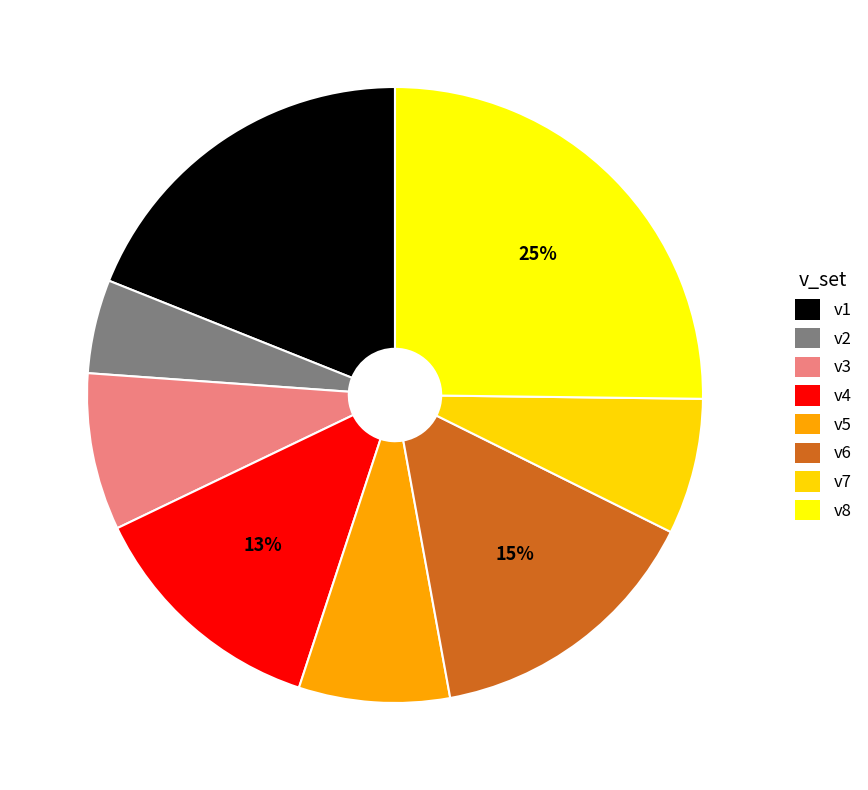

To the nearest percent, what is the combined percentage of v4 and v8?

38%